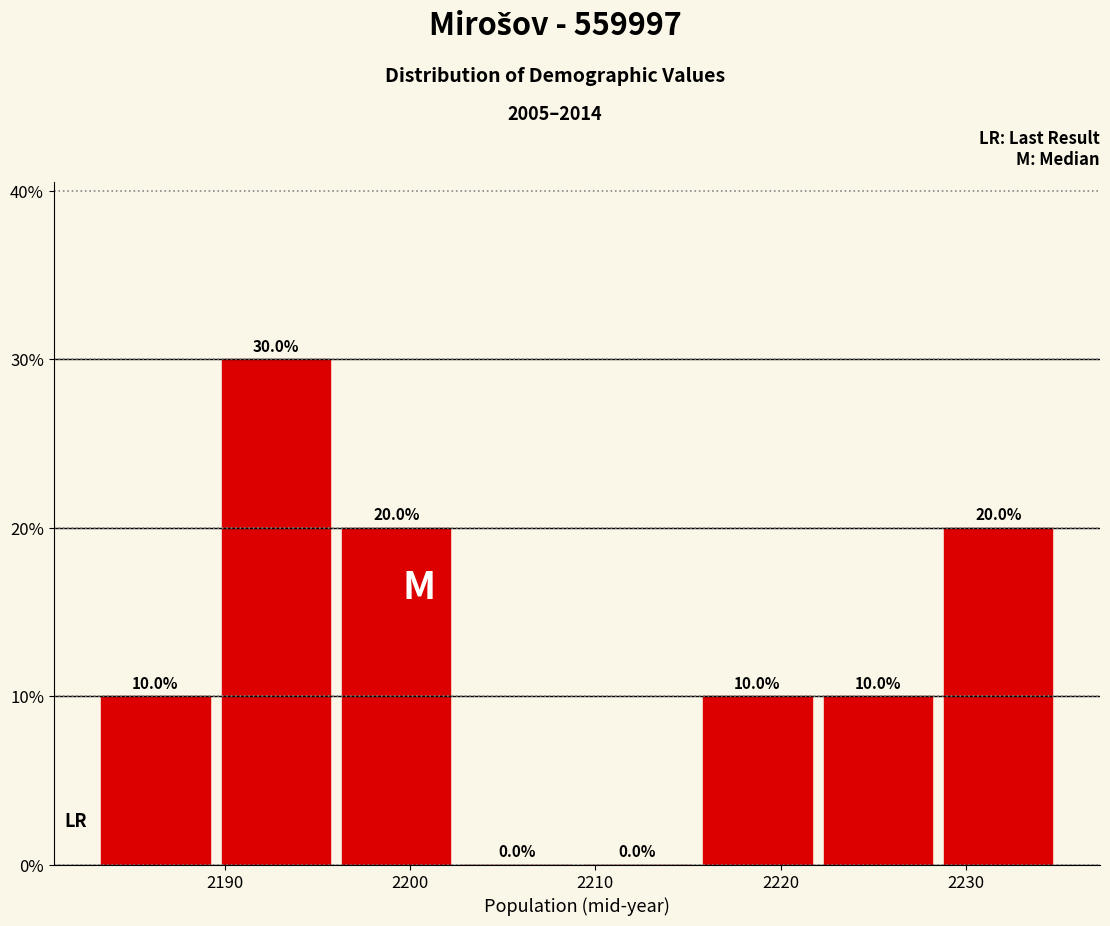

Over which range of the x-axis is the bar tallest?

2189.5 to 2196.0